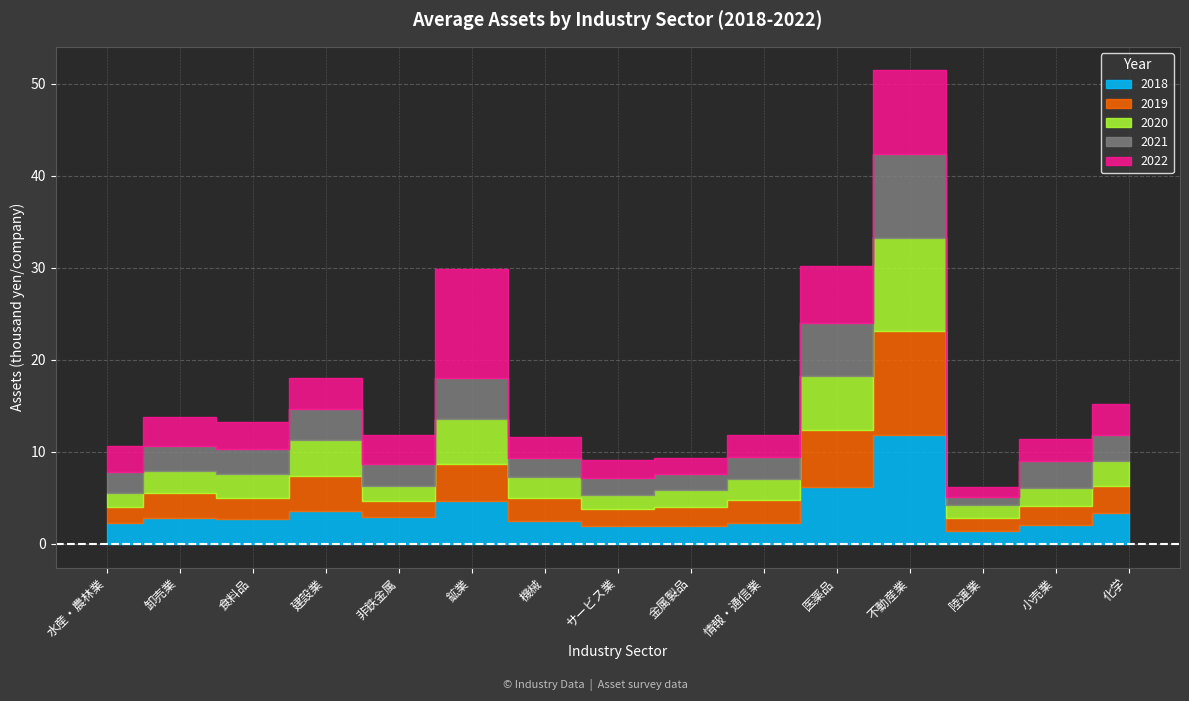

Which label corresponds to the smallest value in the chart?

陸運業